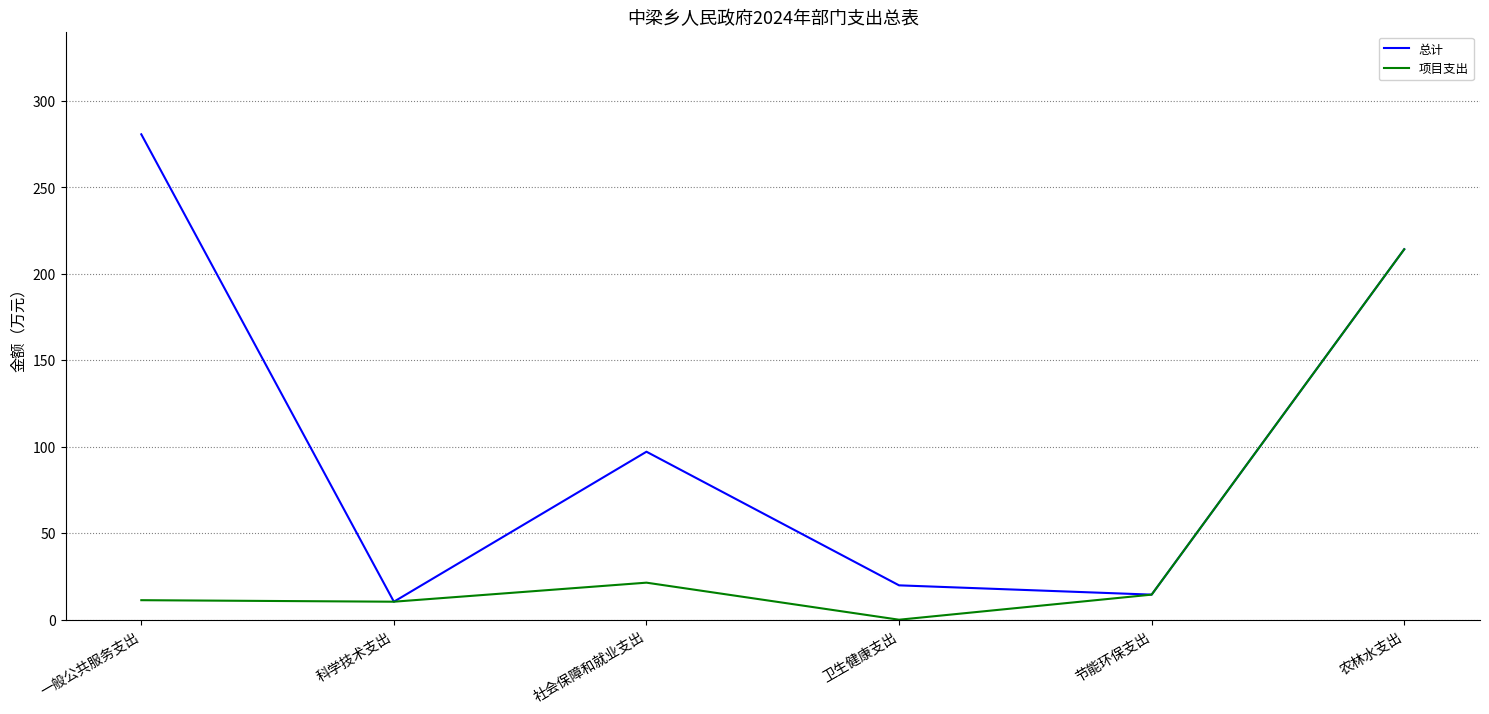

Does the chart display data point markers on the line(s)?

No